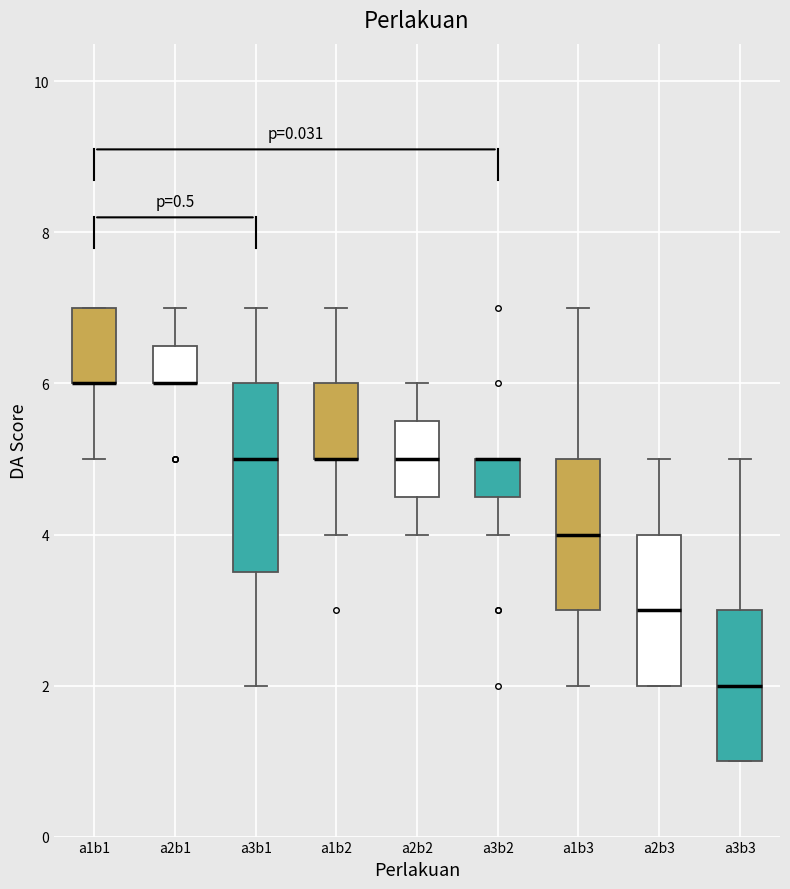

Reading left to right, transcribe this box plot: for each box, give where its median line is, the range the box spans, and where its two whiskers end, as read against the y-axis. The values are not printed on the chart, so give them approximately, as read against the axis.

a1b1: median 6.0 (drawn on the box's lower edge), box 6.0 to 7.0, whiskers 5.0 to 7.0
a2b1: median 6.0 (drawn on the box's lower edge), box 6.0 to 6.6, whiskers 6.0 to 7.0
a3b1: median 5.0, box 3.6 to 6.0, whiskers 2.0 to 7.0
a1b2: median 5.0 (drawn on the box's lower edge), box 5.0 to 6.0, whiskers 4.0 to 7.0
a2b2: median 5.0, box 4.6 to 5.6, whiskers 4.0 to 6.0
a3b2: median 5.0 (drawn on the box's upper edge), box 4.6 to 5.0, whiskers 4.0 to 5.0
a1b3: median 4.0, box 3.0 to 5.0, whiskers 2.0 to 7.0
a2b3: median 3.0, box 2.0 to 4.0, whiskers 2.0 to 5.0
a3b3: median 2.0, box 1.0 to 3.0, whiskers 1.0 to 5.0